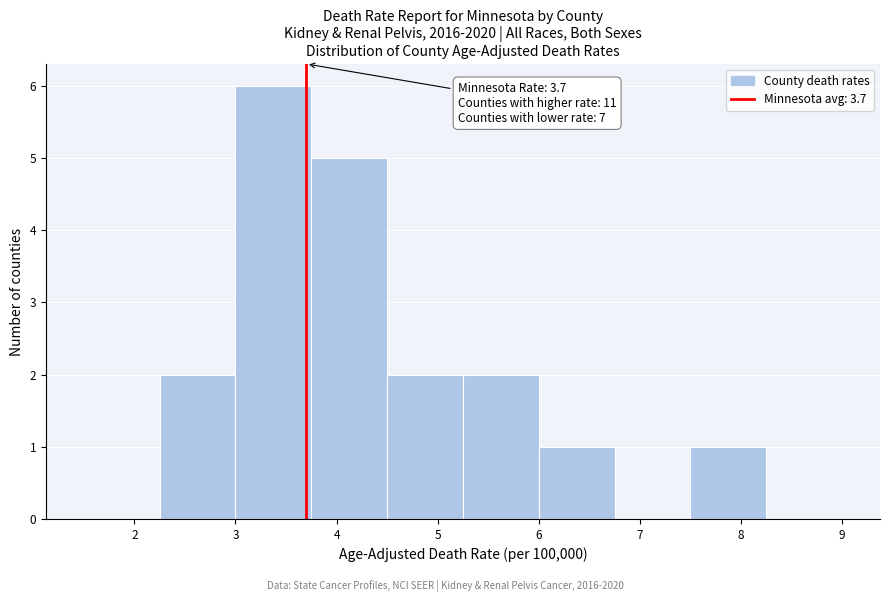

Over which range of the x-axis is the bar tallest?

3.00 to 3.75